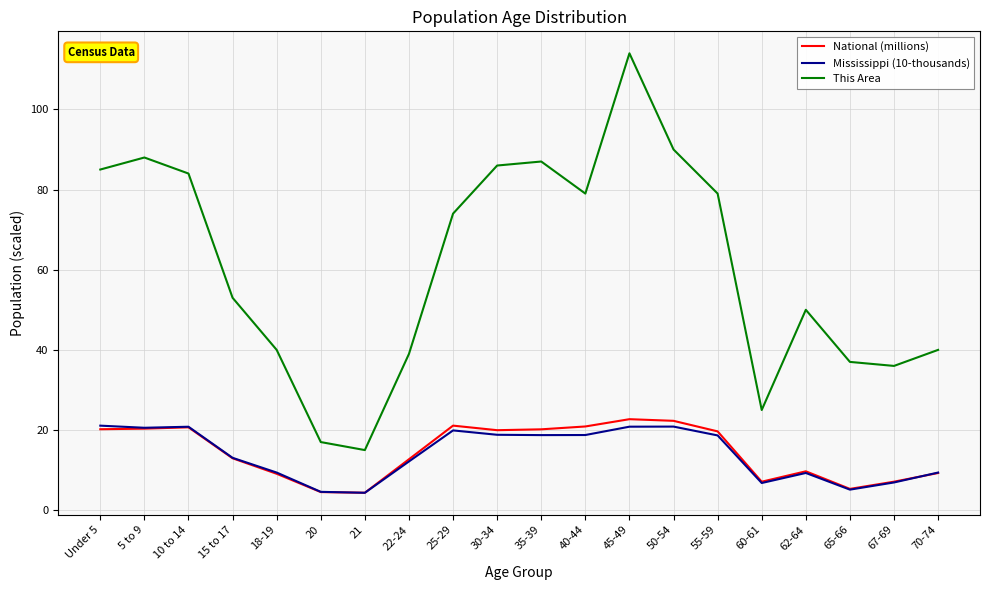

How many distinct data groups are displayed?

3